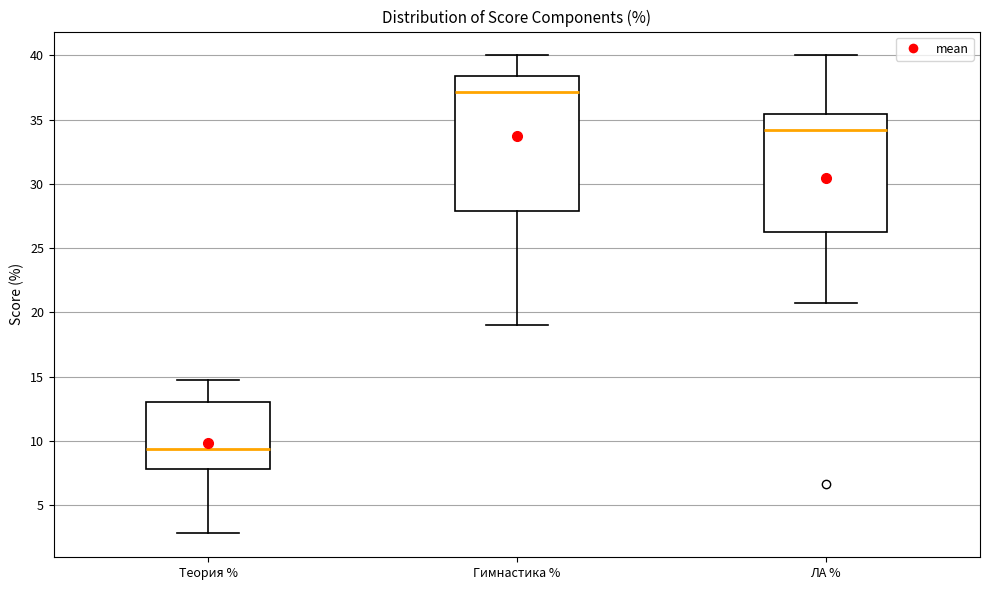

Which box's median line is the highest?

Гимнастика %